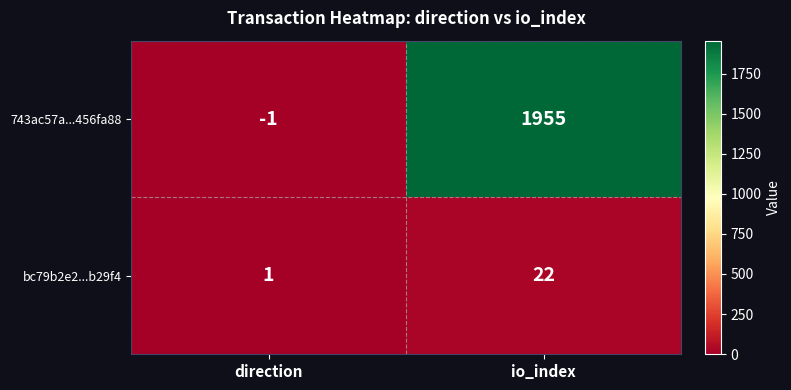

The 743ac57a...456fa88 series shows 2801 at io_index. True or false?

False